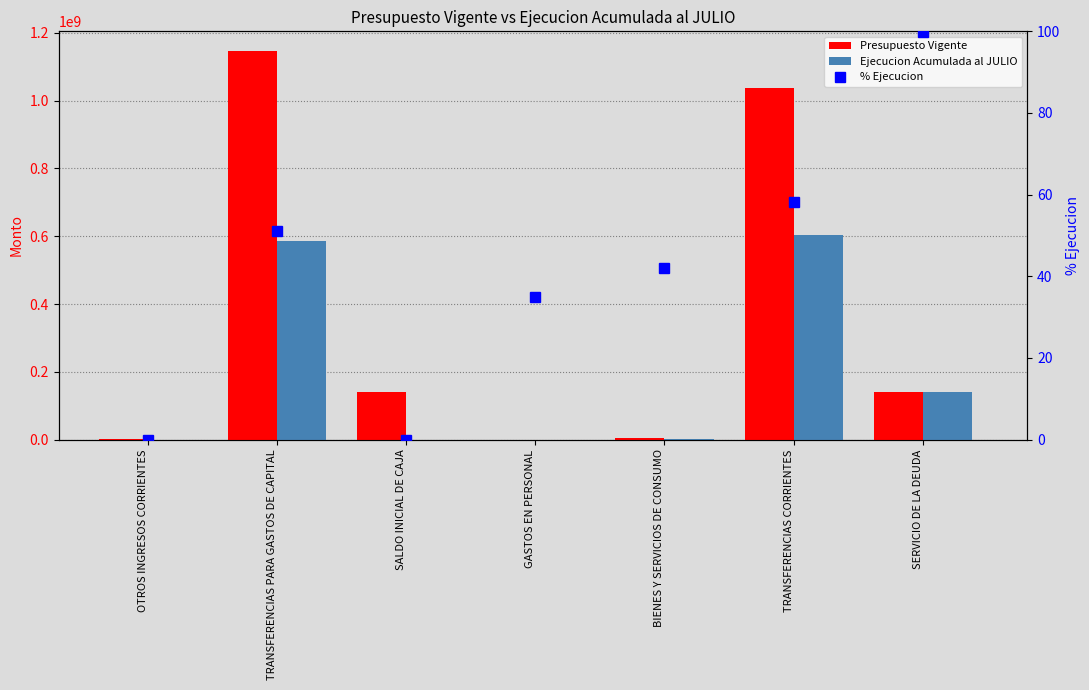

How many values in the % Ejecucion series exceed 42?

4